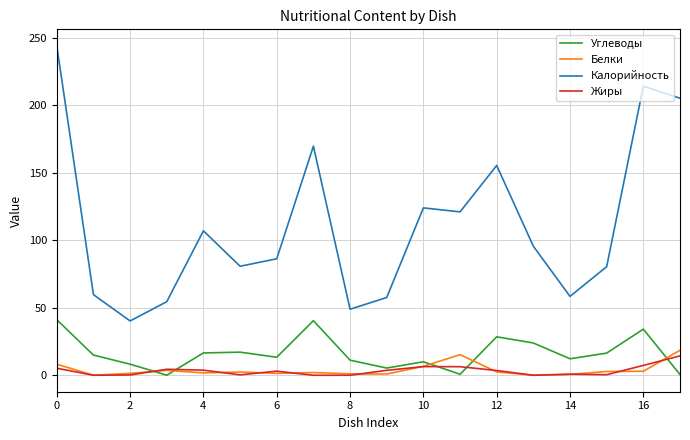

Which series has the largest range (max minus min)?

Калорийность